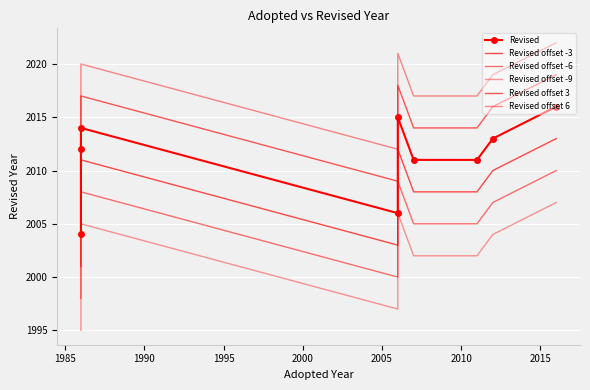

What is the smallest value displayed?

1995